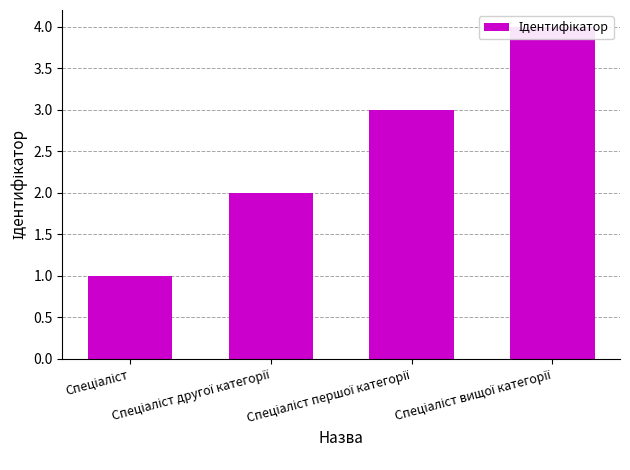

What is the sum of the values at Спеціаліст and Спеціаліст другої категорії?

3